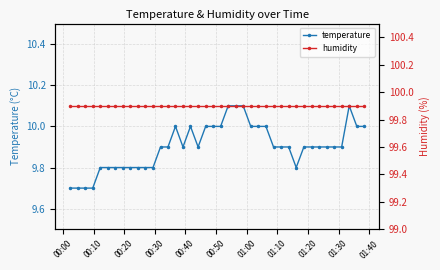

What is the value of the temperature point at the 32nd from the left?

9.9